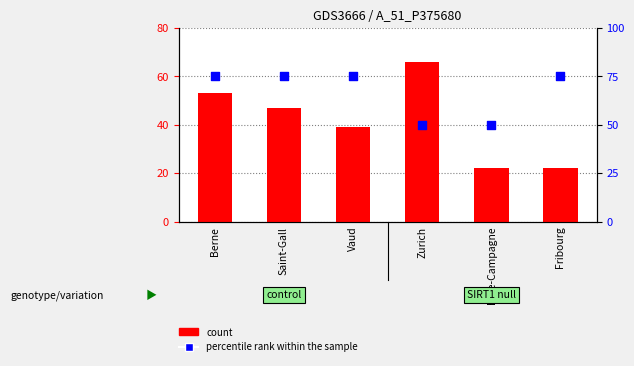

What are all the series names shown in the legend?

count, percentile rank within the sample